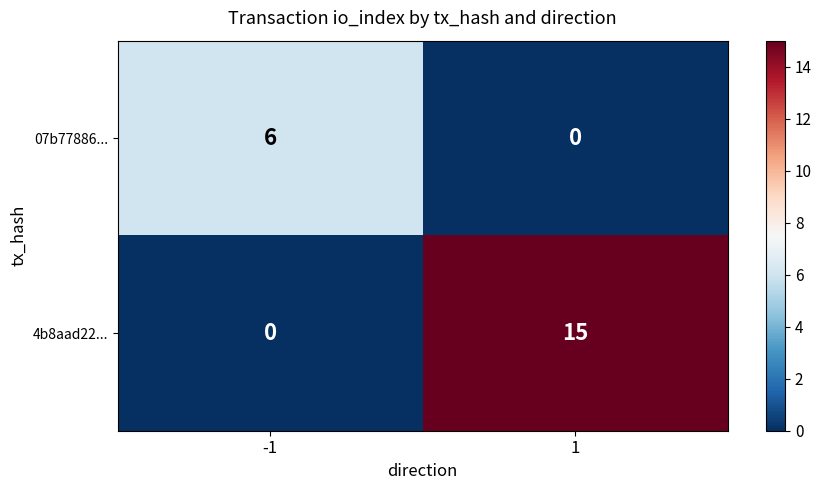

At -1, list the series in order from largest to smallest.

07b77886..., 4b8aad22...